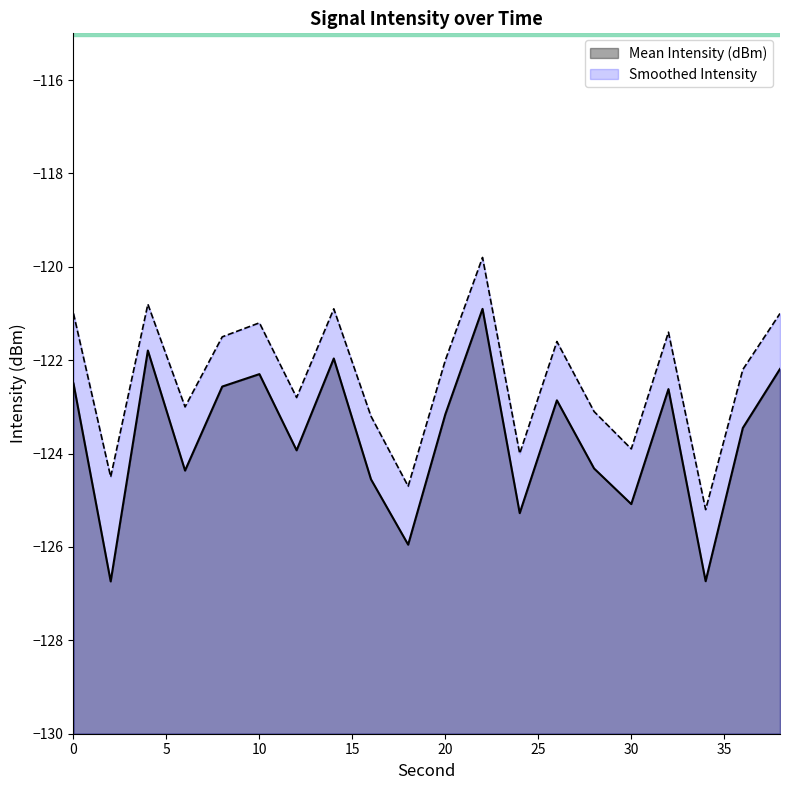

The value of Mean Intensity (dBm) at 34 is -126.7. True or false?

True